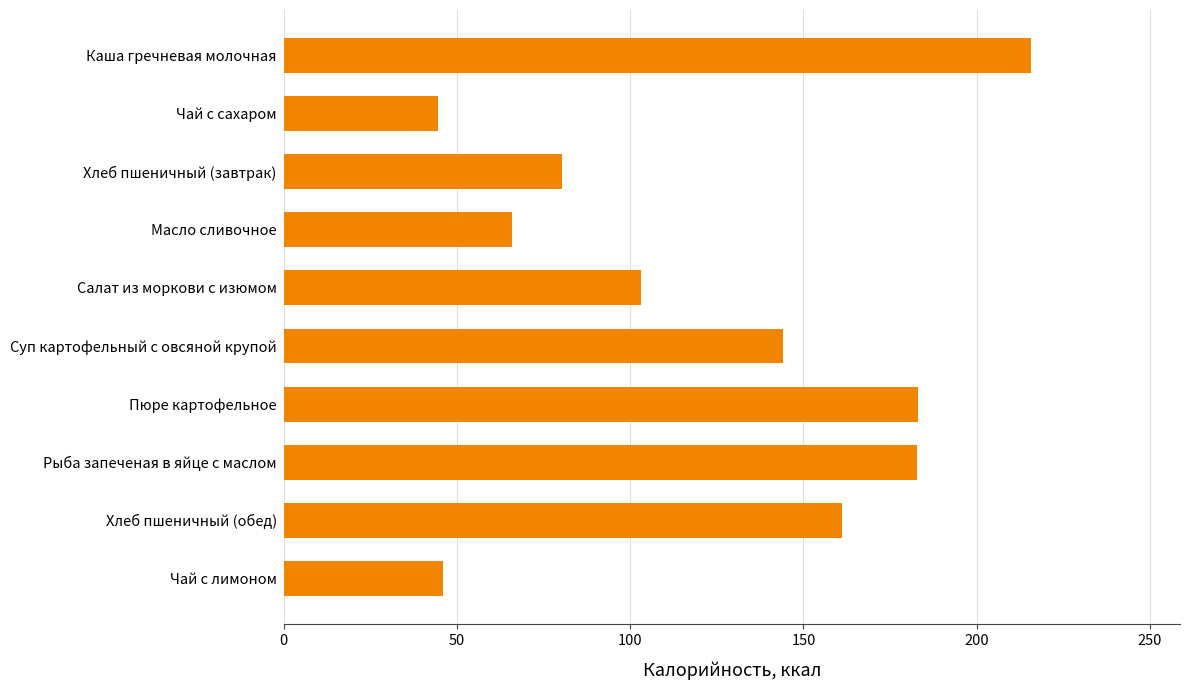

How many bars are there in total?

10